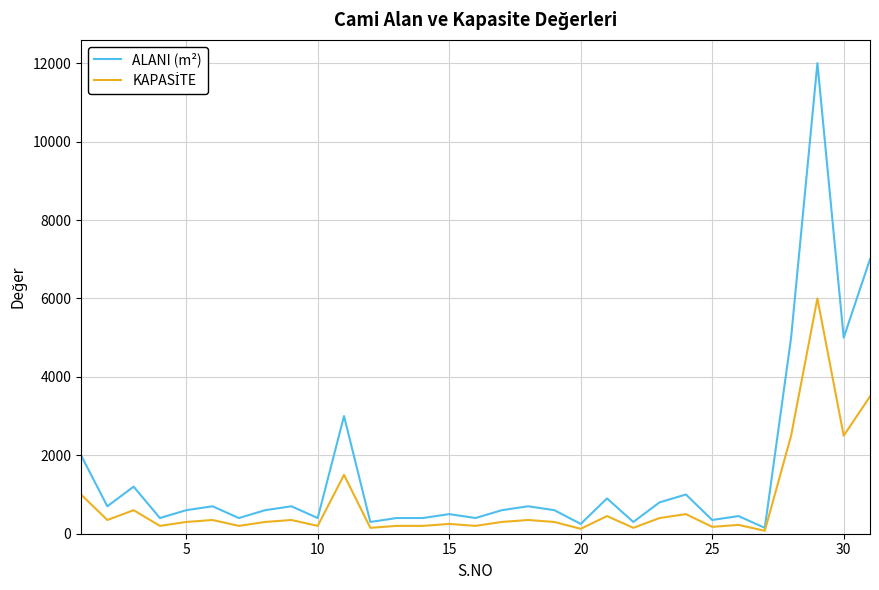

How many categories are shown in the chart?

31